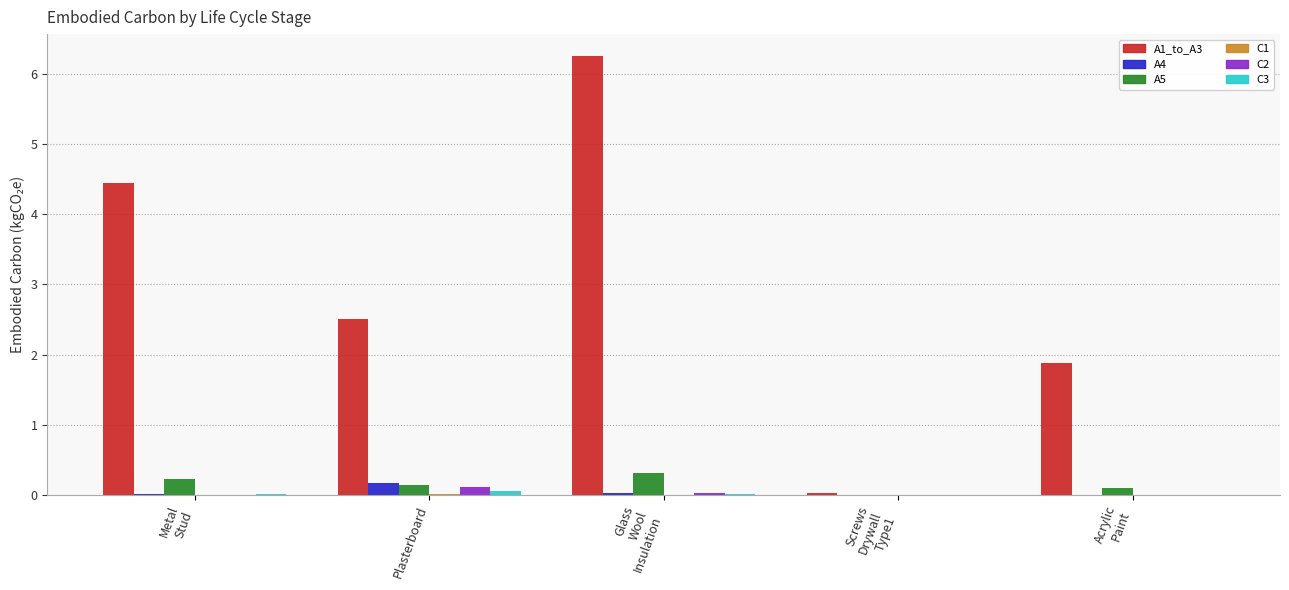

What is the greatest value displayed?

6.3